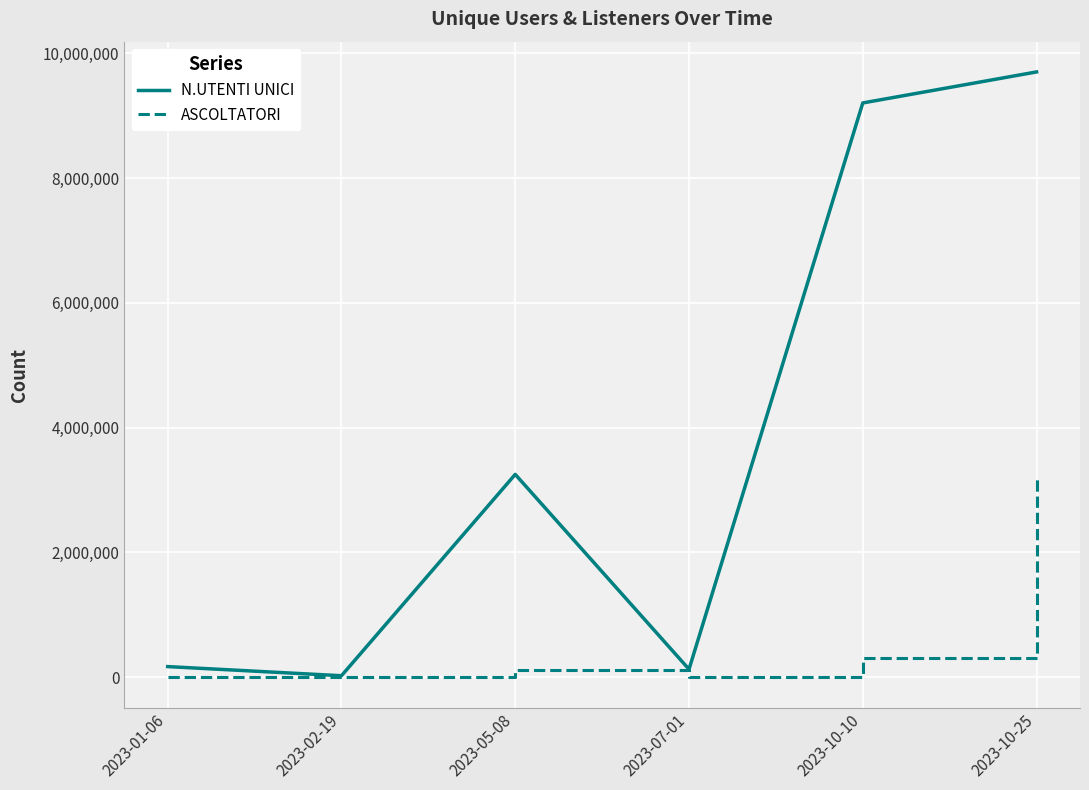

Is the value of ASCOLTATORI at 2023-10-10 greater than the value of N.UTENTI UNICI at 2023-10-25?

No